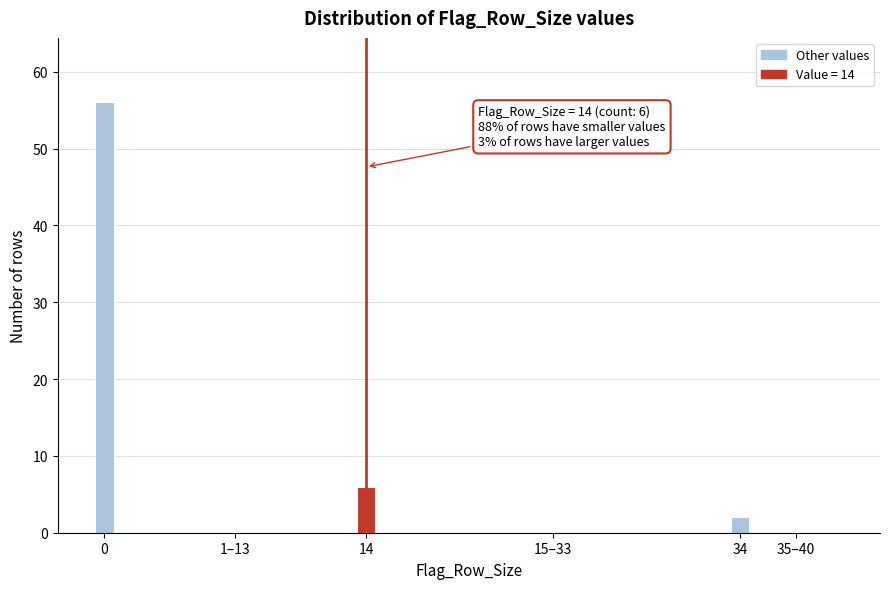

Reading right to left, extract all data points from this chart.

35–40=0	34=2	15–33=0	14=6	1–13=0	0=56